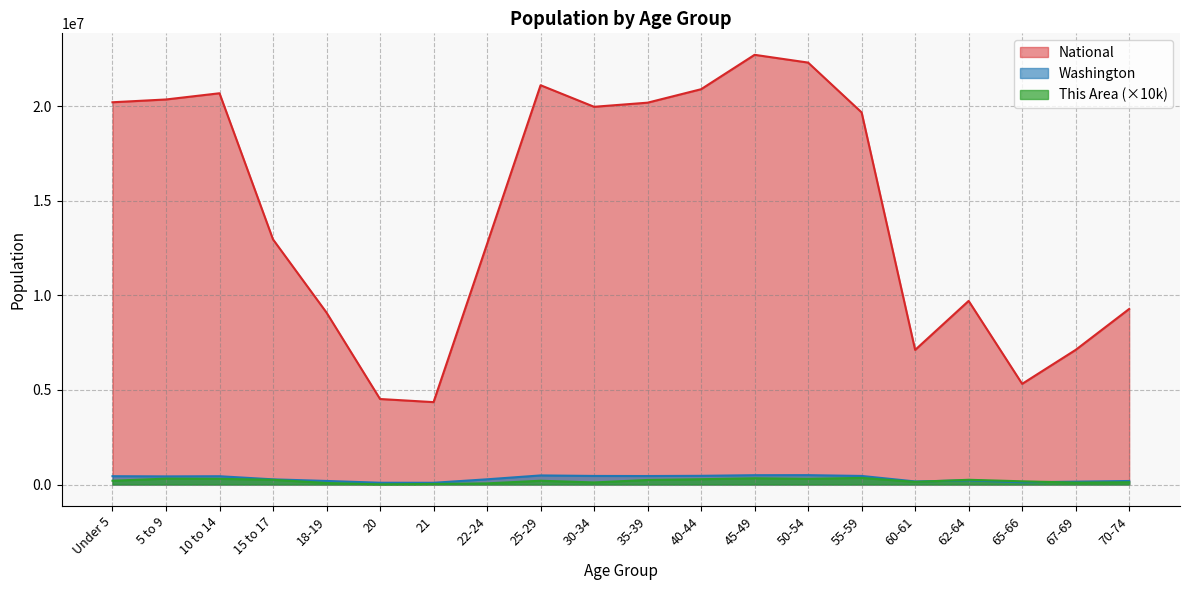

At which label does Washington first exceed 429877?

Under 5